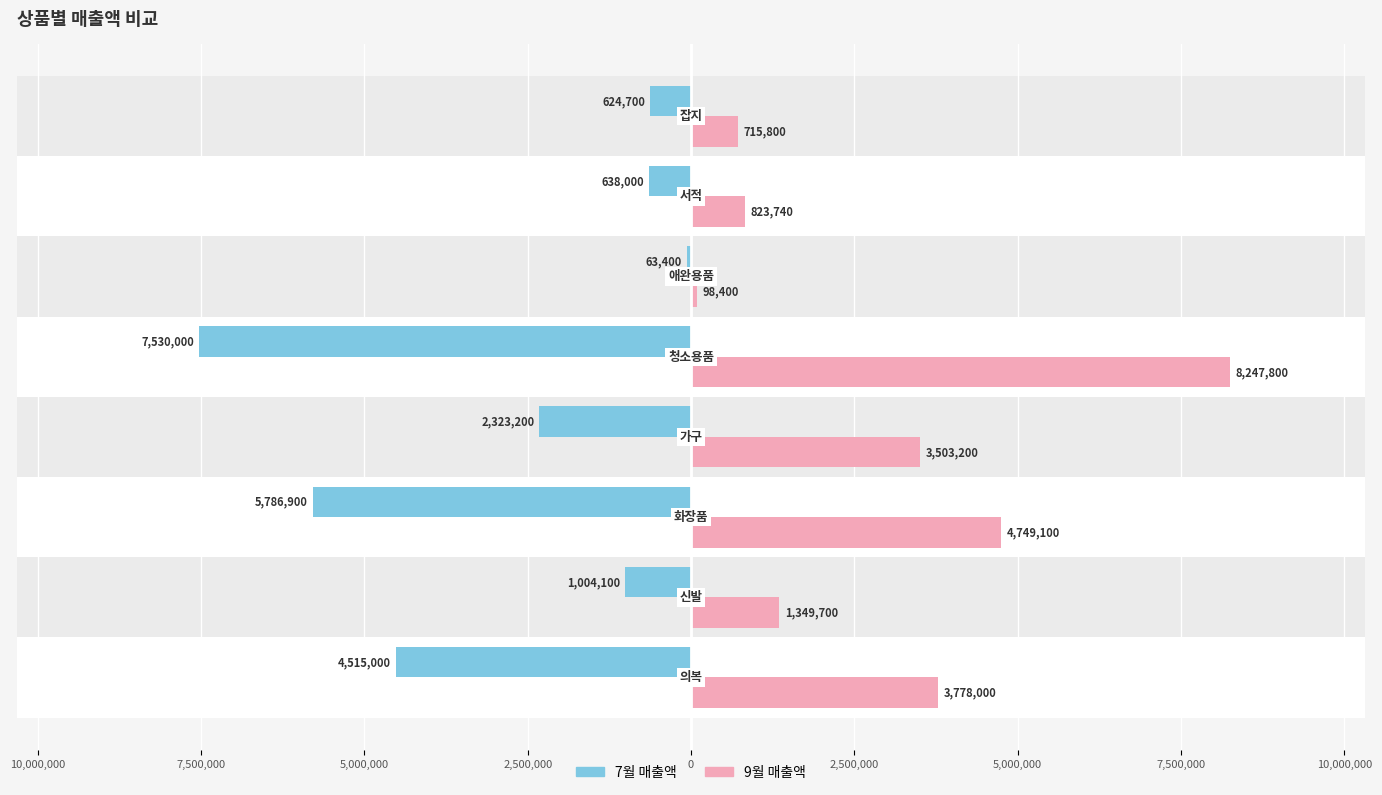

What are all the series names shown in the legend?

7월 매출액, 9월 매출액